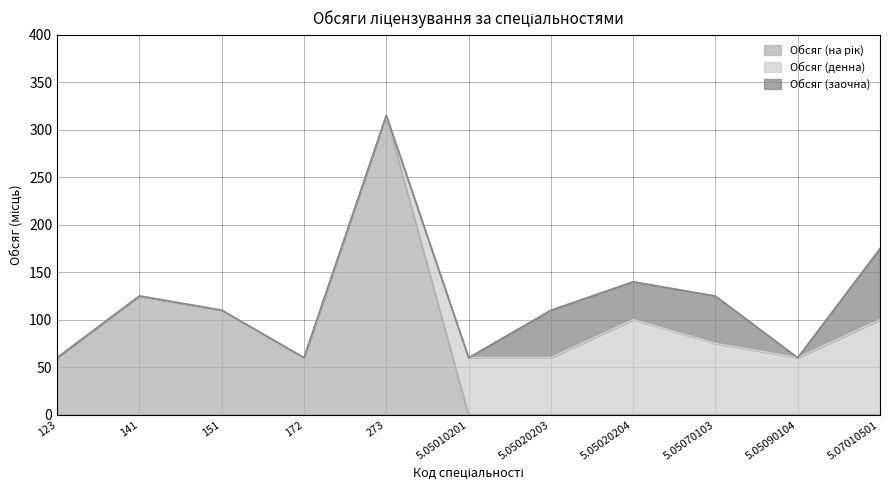

True or false: Обсяг (заочна) has more than 1 interior local peaks.

True